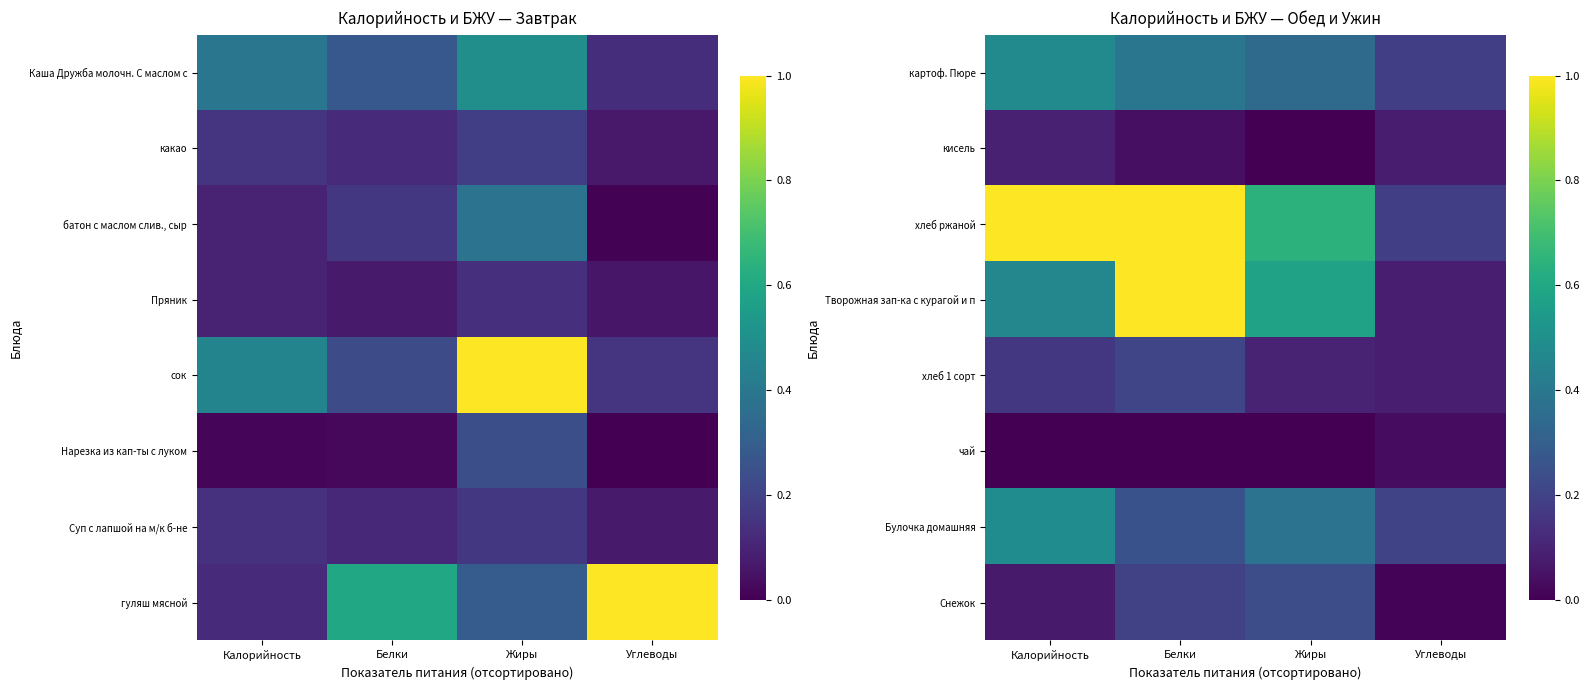

Is it true that кисель equals 0.0 at Жиры?

False